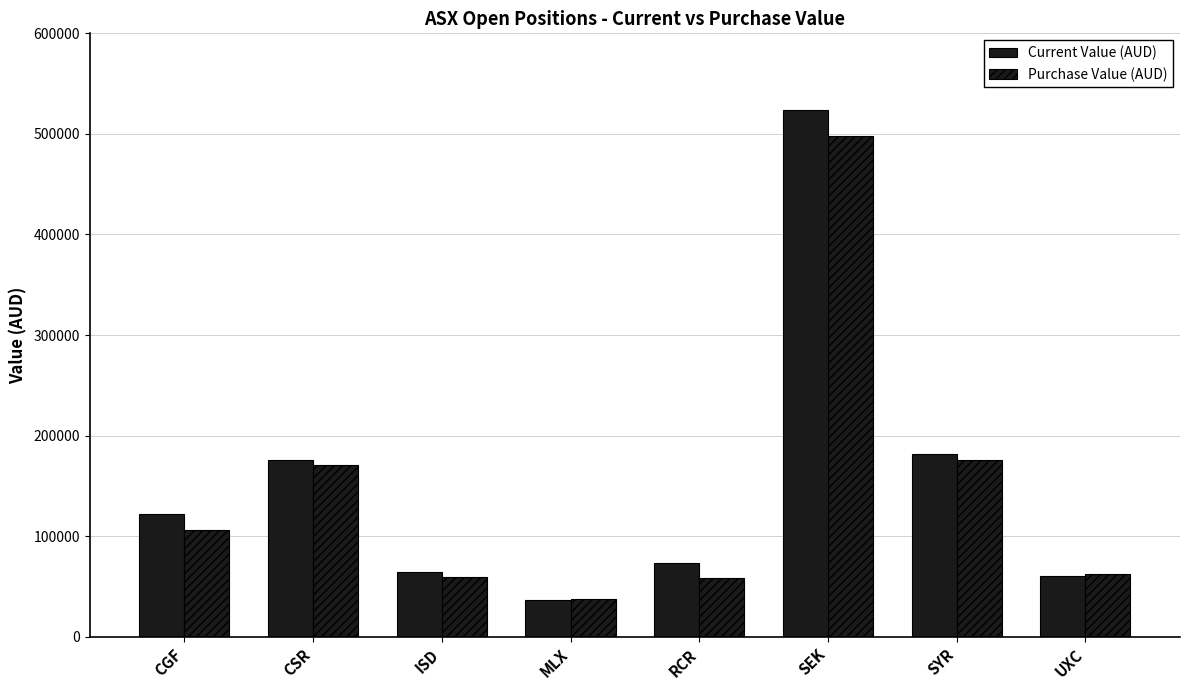

What is the smallest value displayed?

36000.0